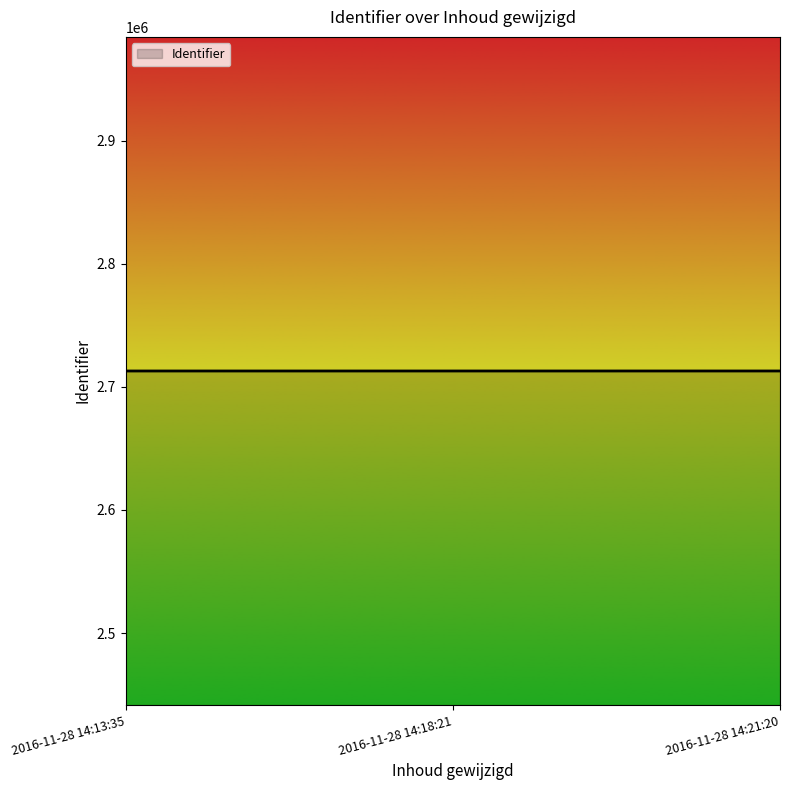

What is the maximum value shown in the chart?

2712862